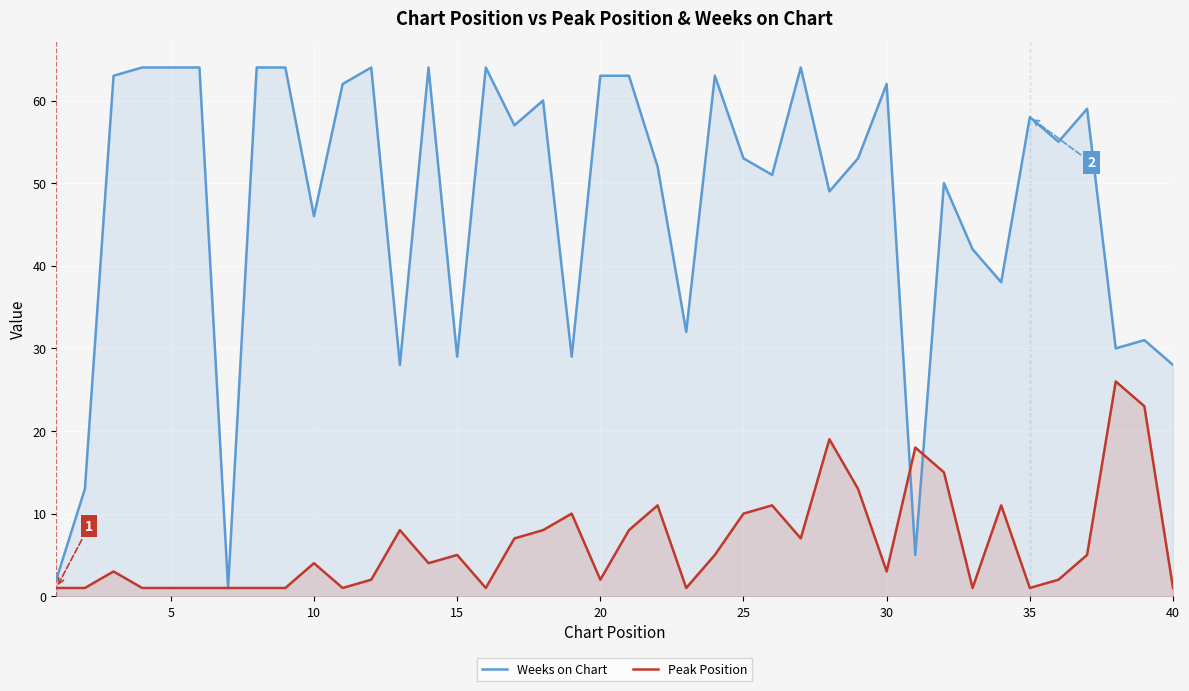

True or false: Peak Position has a value of 3 at 30.

True